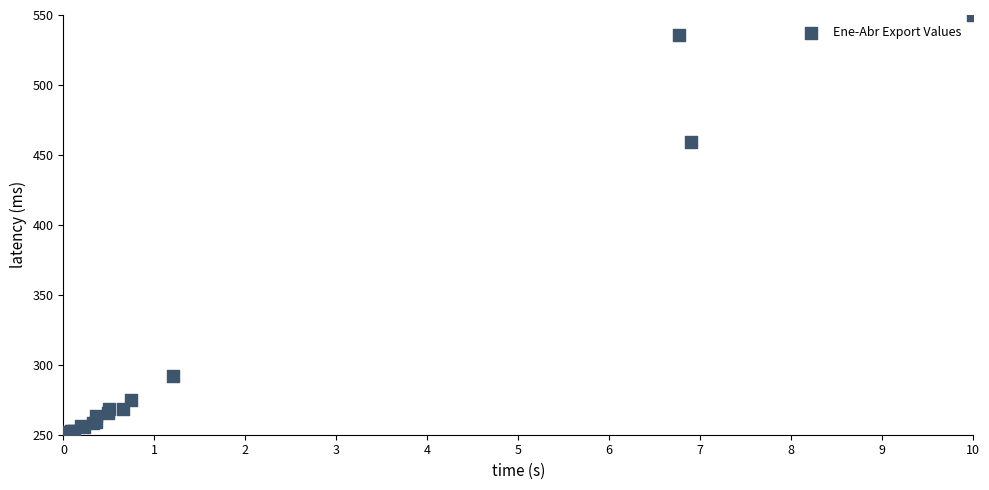

What Y value in the scatter plot is closest to 400?

459.1